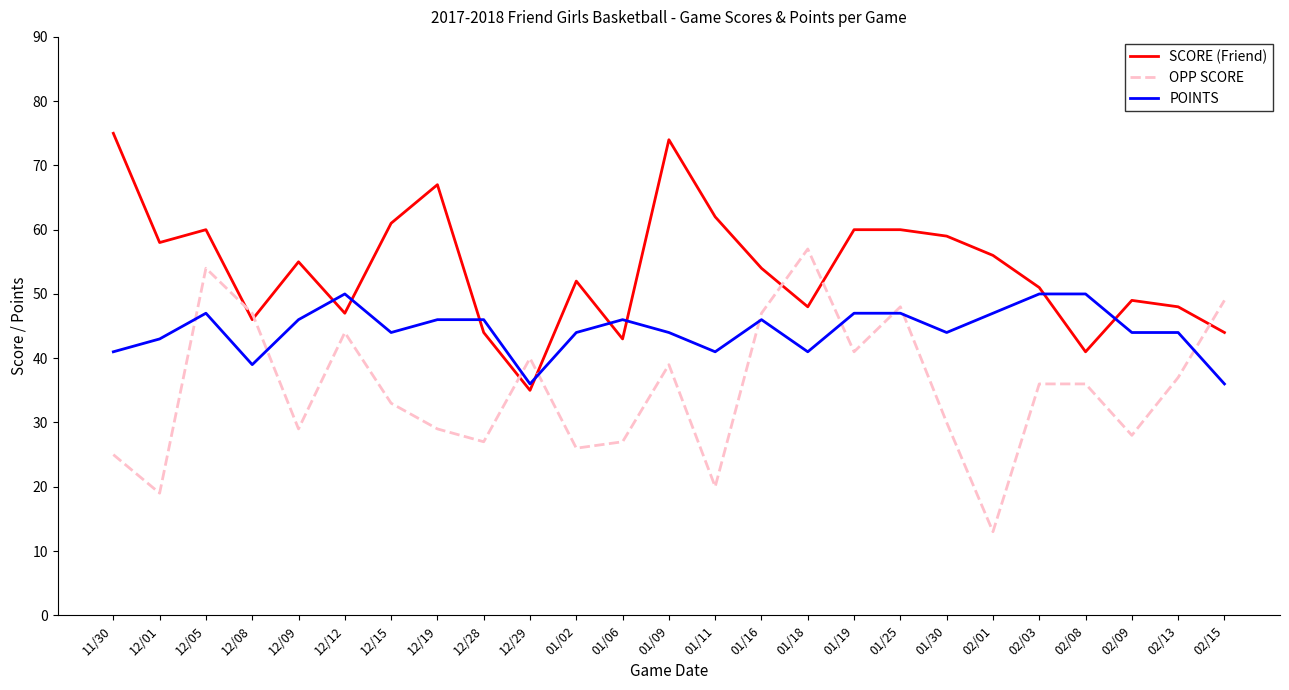

List the series in order of their peak value, highest first.

SCORE (Friend), OPP SCORE, POINTS